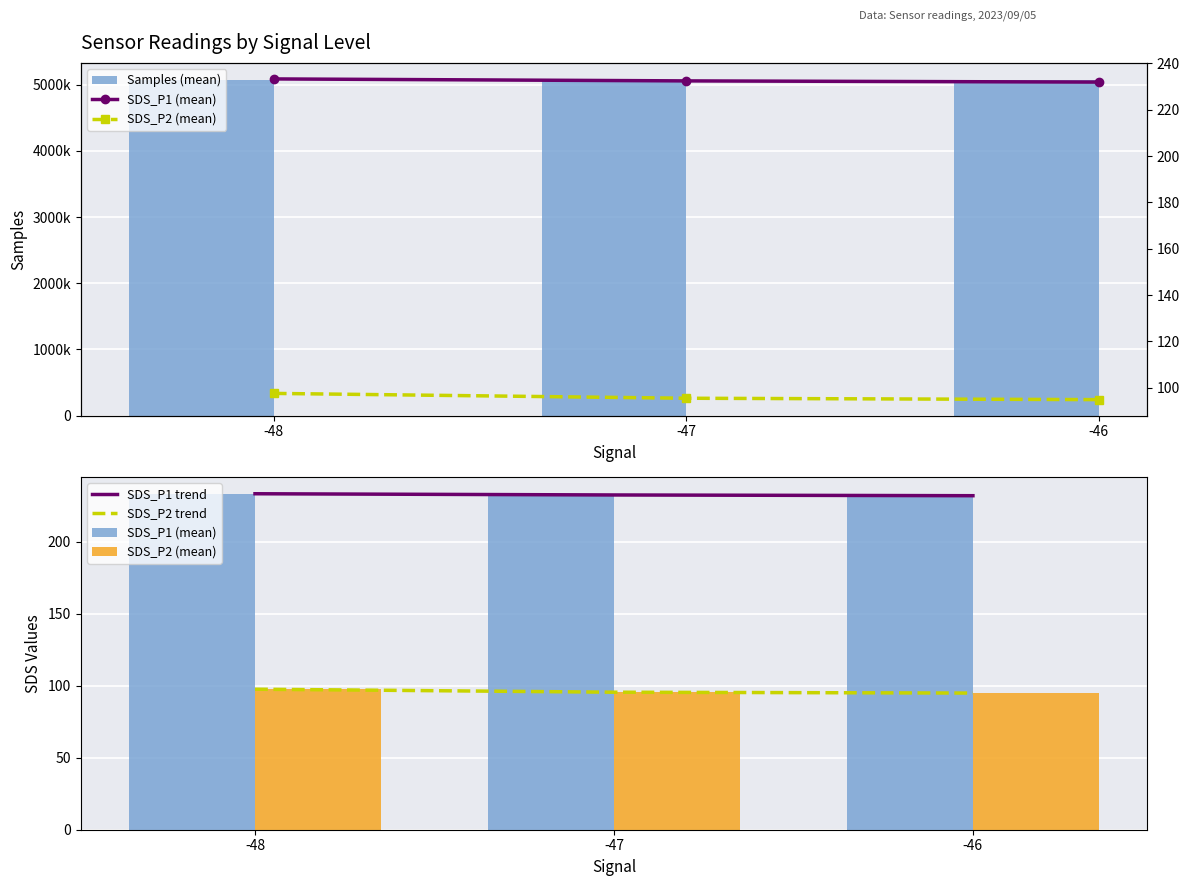

The SDS_P2 trend series shows 97.6 at -48. True or false?

True